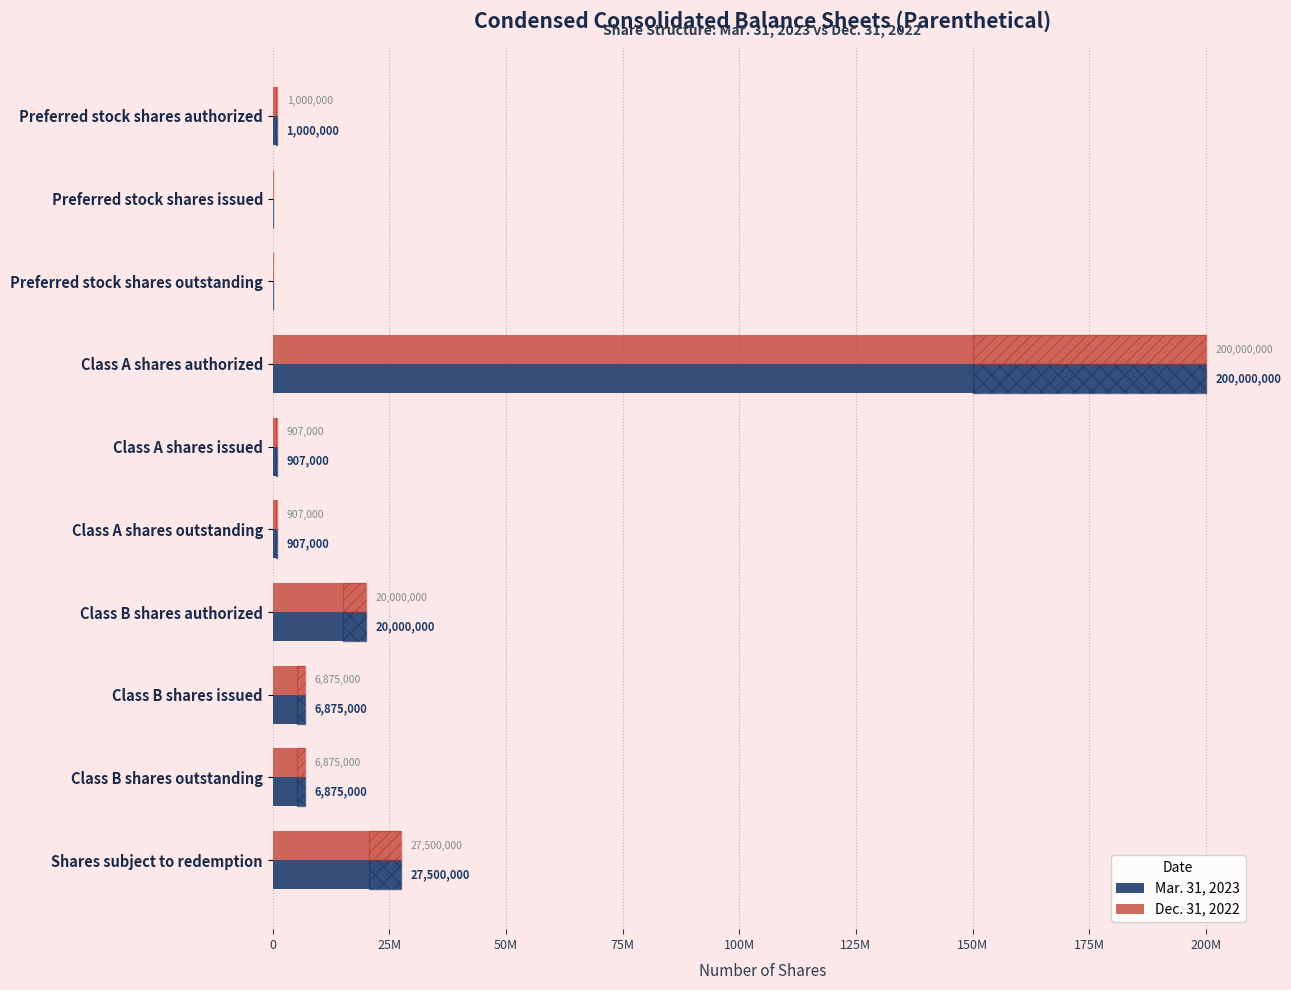

How many bars are there in total?

20